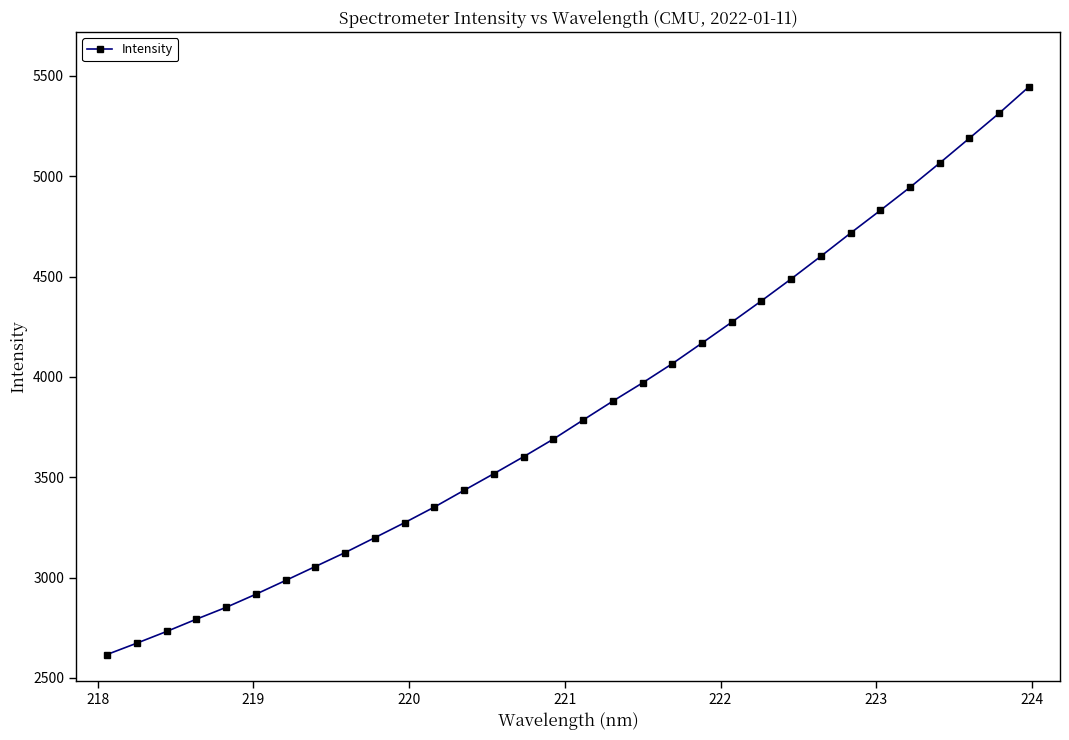

What is the difference between the maximum and minimum values?

2829.2